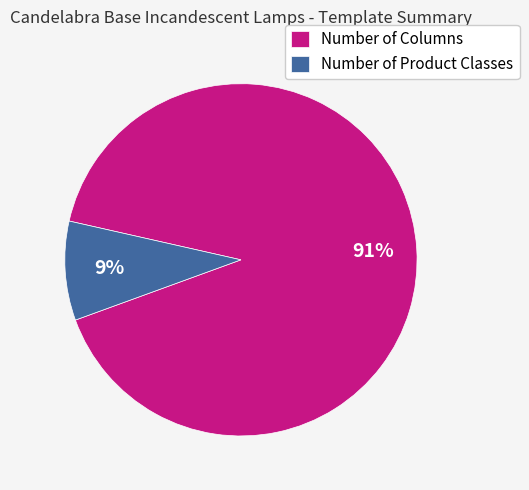

Count the number of slices in the pie.

2